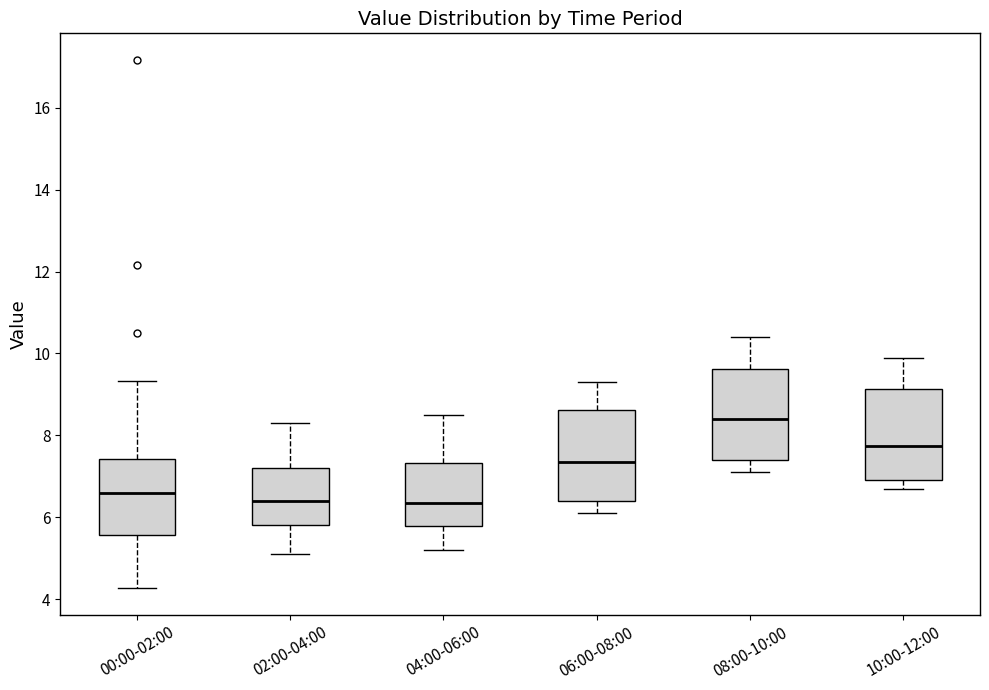

Reading left to right, transcribe this box plot: for each box, give where its median line is, the range the box spans, and where its two whiskers end, as read against the y-axis. The values are not printed on the chart, so give them approximately, as read against the axis.

00:00-02:00: median 6.6, box 5.6 to 7.4, whiskers 4.2 to 9.4
02:00-04:00: median 6.4, box 5.8 to 7.2, whiskers 5.2 to 8.4
04:00-06:00: median 6.4, box 5.8 to 7.4, whiskers 5.2 to 8.6
06:00-08:00: median 7.4, box 6.4 to 8.6, whiskers 6.2 to 9.4
08:00-10:00: median 8.4, box 7.4 to 9.6, whiskers 7.2 to 10.4
10:00-12:00: median 7.8, box 7.0 to 9.2, whiskers 6.8 to 10.0